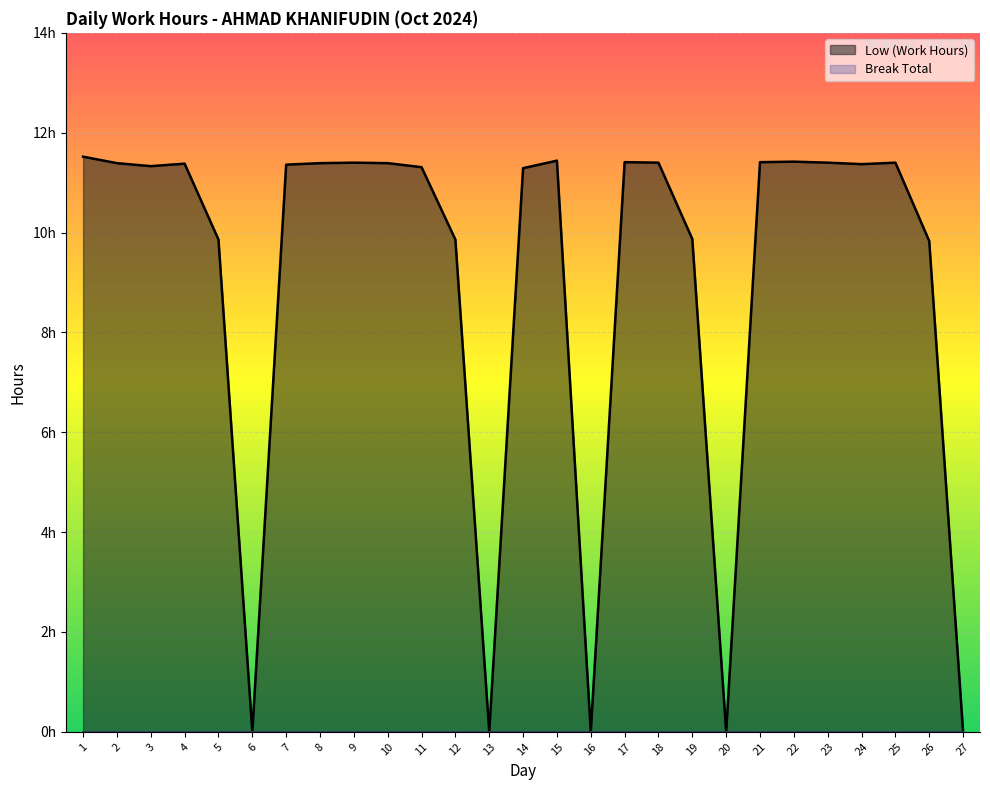

At which category does the chart reach its minimum across all series?

6